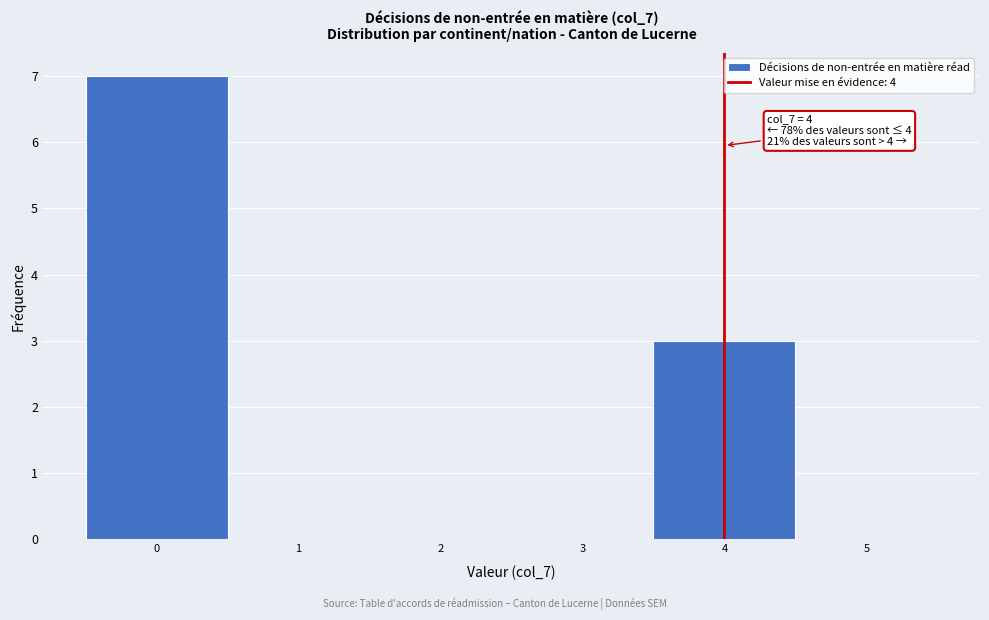

Which range on the x-axis has the tallest bar?

-0.5 to 0.5